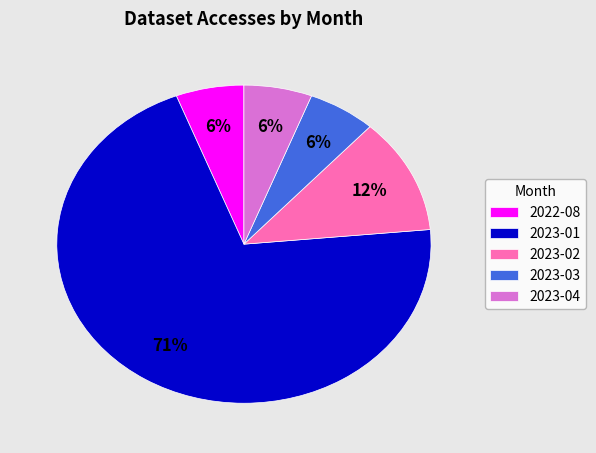

To the nearest percent, what is the combined percentage of 2023-04 and 2023-02?

18%